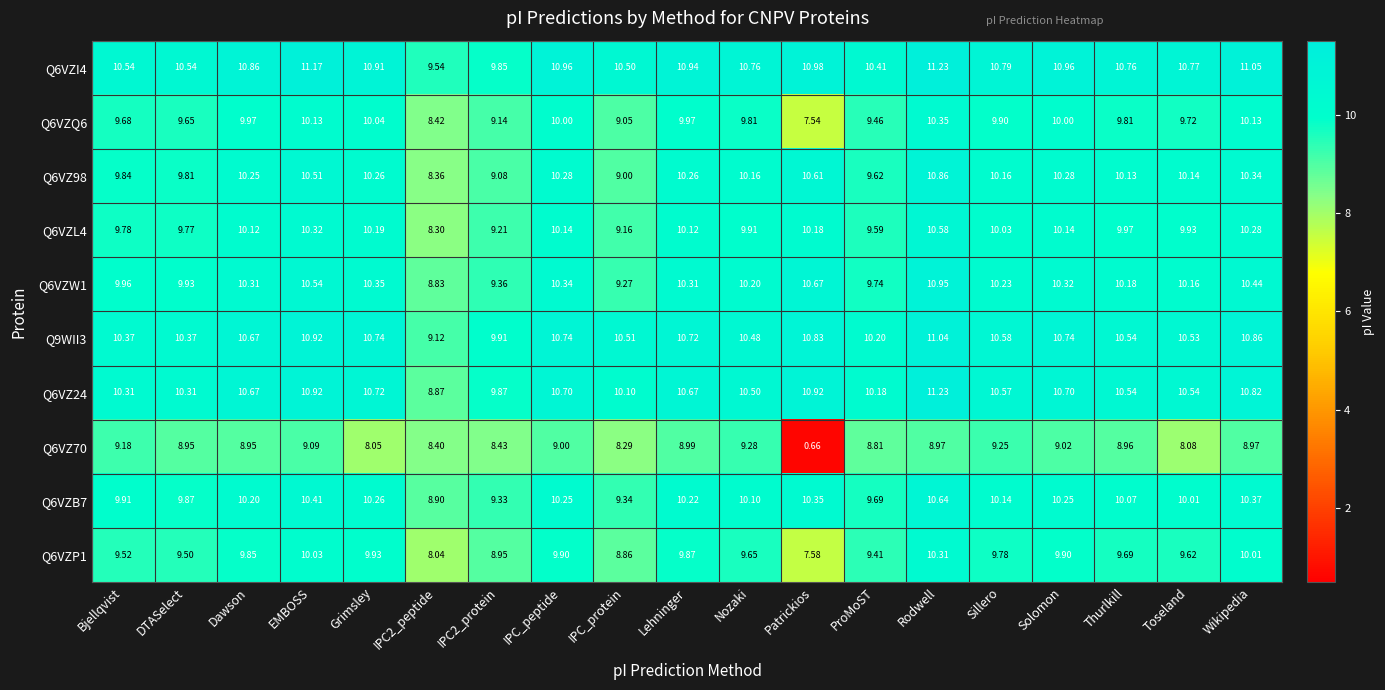

At which category is the sum across all series the highest?

Rodwell